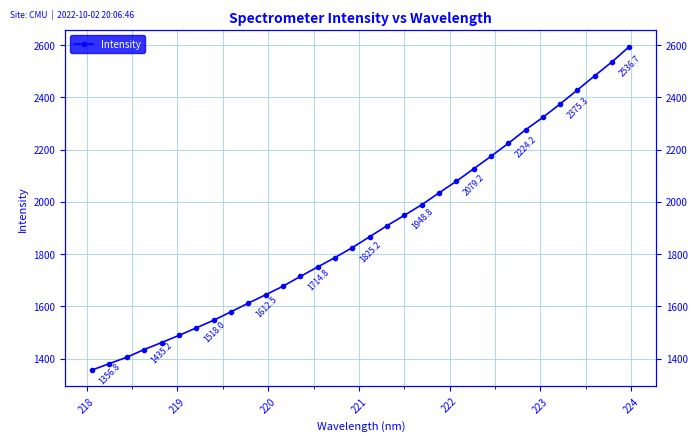

Is it true that the value at 30 is 3318.7?

False